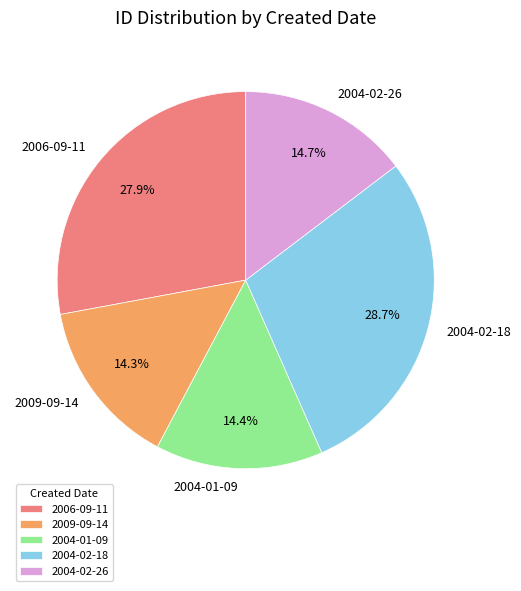

To the nearest percent, what is the average slice percentage?

20%